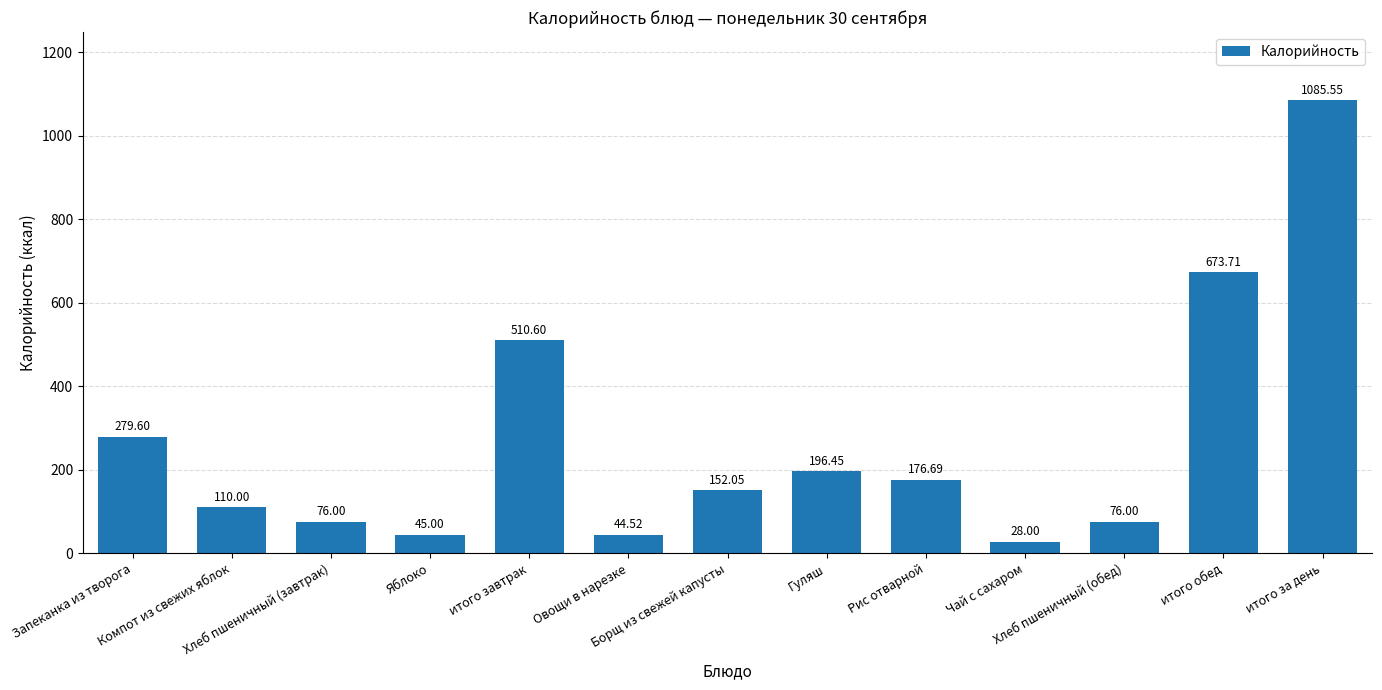

At which label does the data first exceed 152?

Запеканка из творога